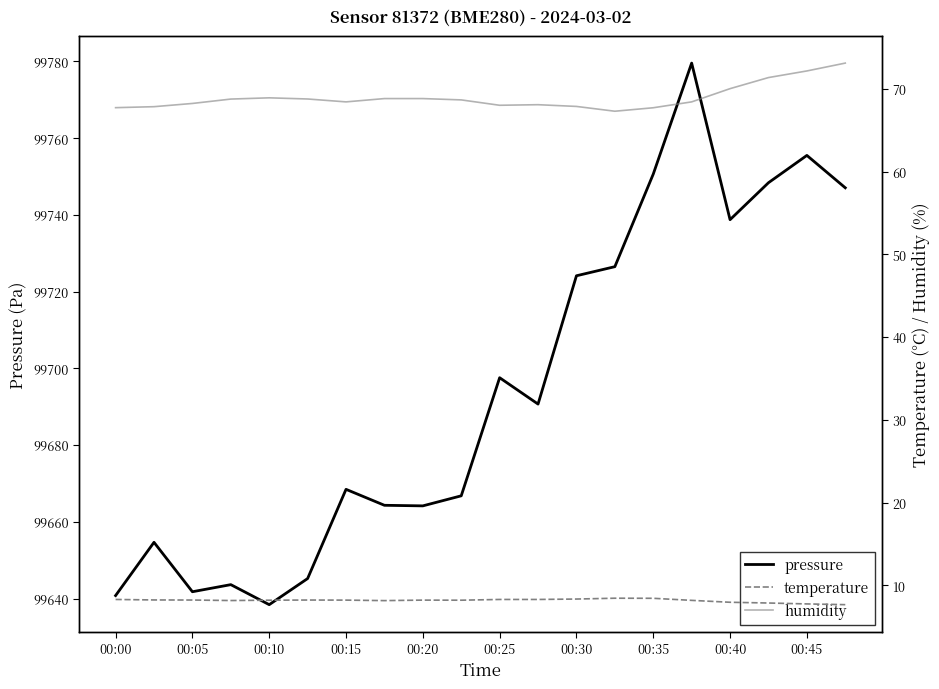

Is it true that pressure equals 23361.8 at 00:05?

False